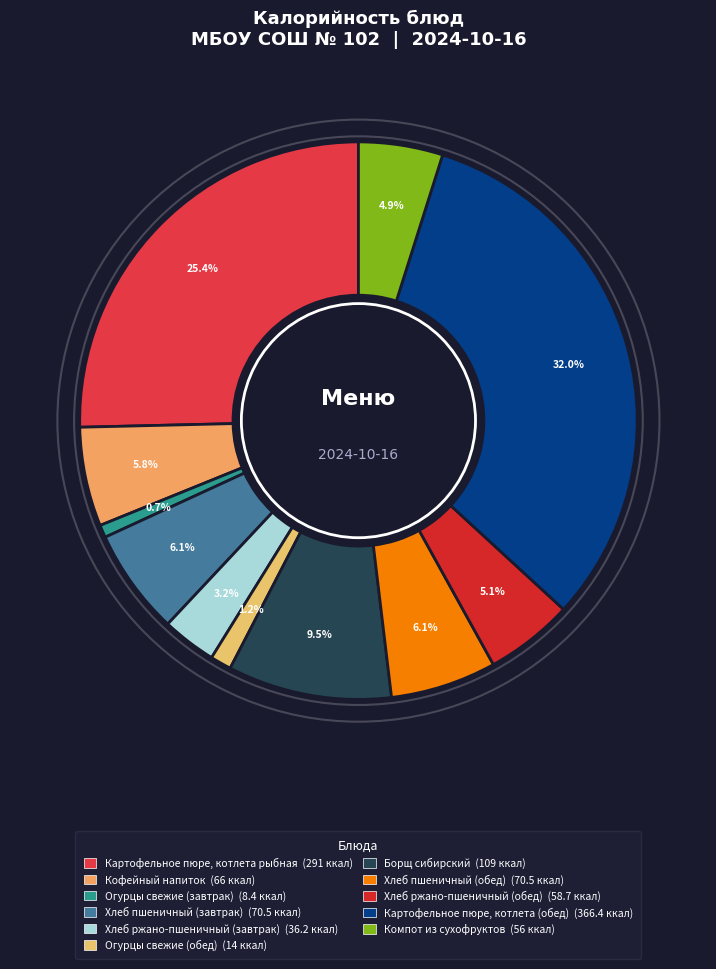

Between Хлеб пшеничный (завтрак) and Картофельное пюре, котлета рыбная, which is larger?

Картофельное пюре, котлета рыбная